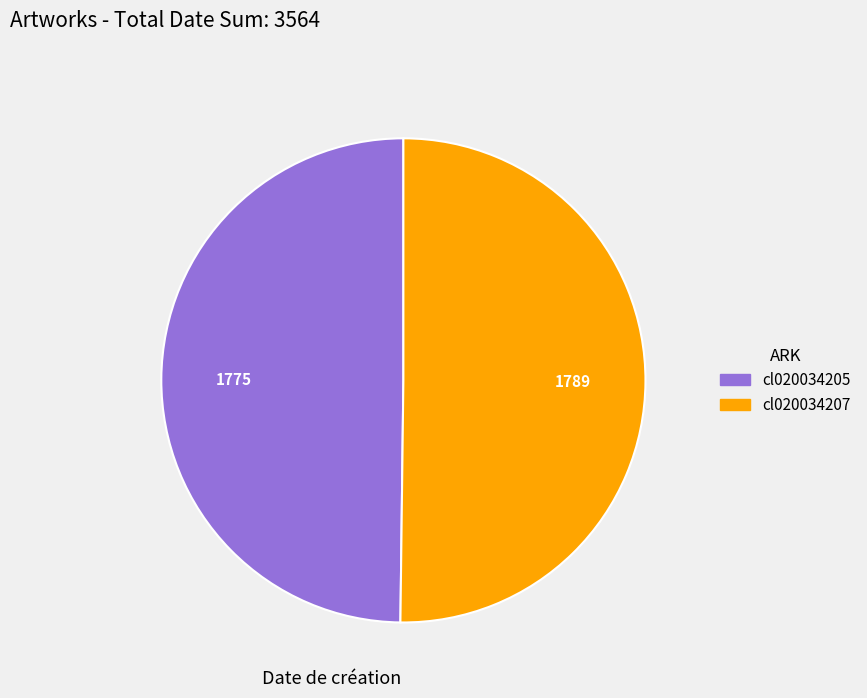

How many slices are in this pie chart?

2